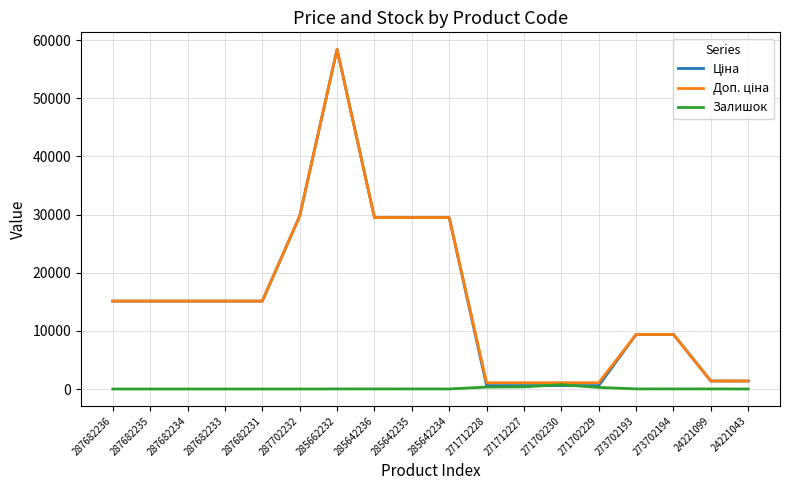

Is it true that Залишок equals 0.0 at 287682235?

True